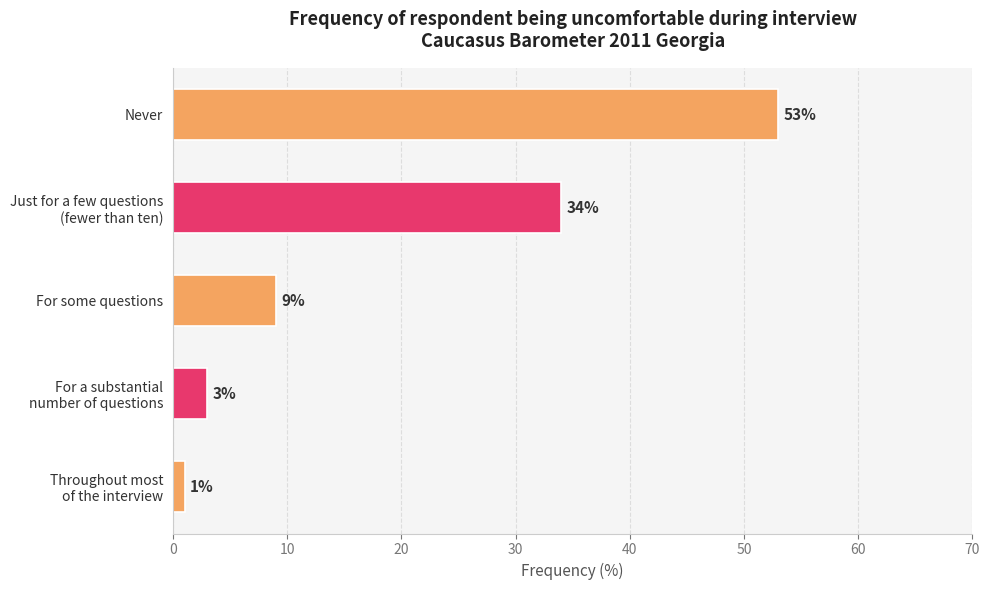

What is the sum of all values?

100